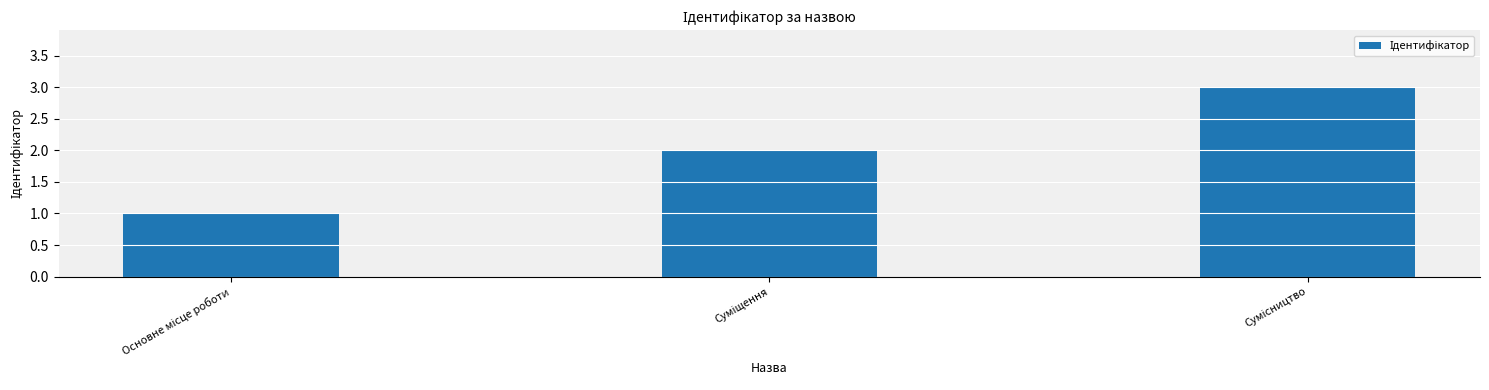

What is the greatest value displayed?

3